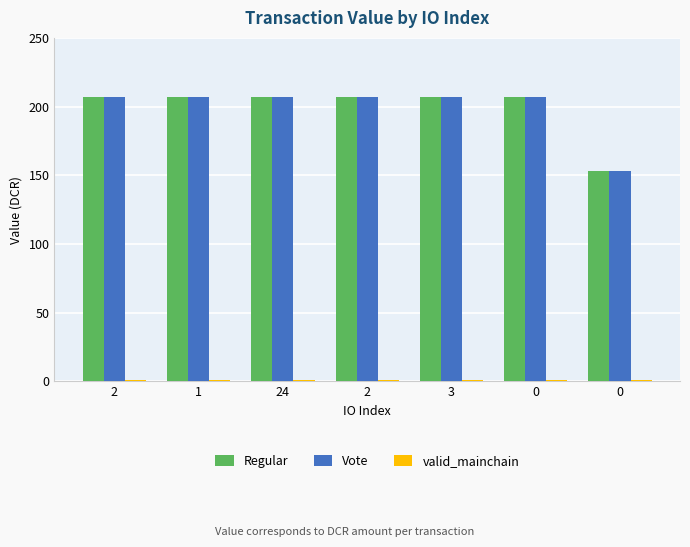

What is the label of the 6th bar from the right?

1